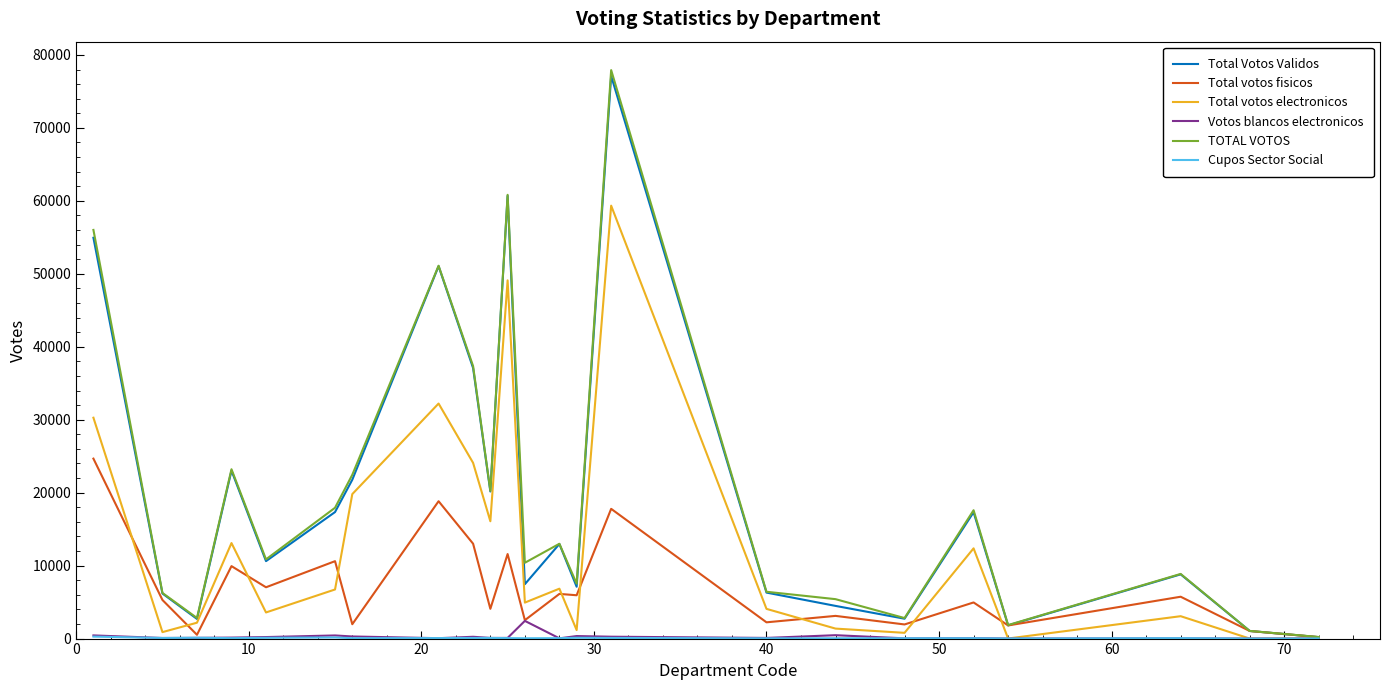

Which series has the largest range (max minus min)?

TOTAL VOTOS